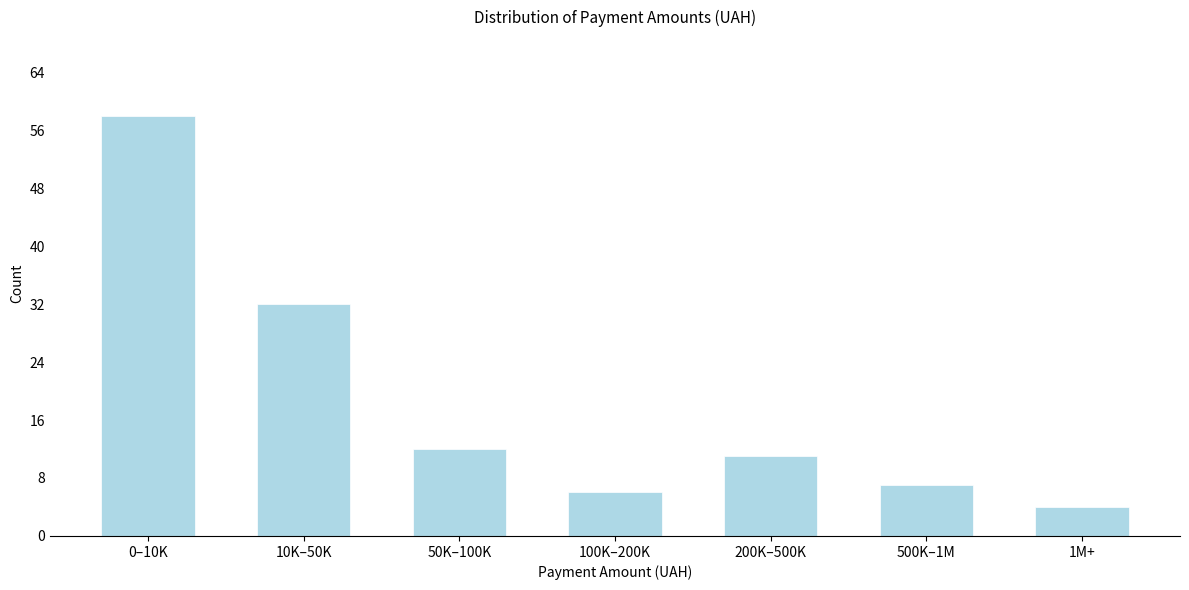

Reading left to right, extract all data points from this chart.

0–10K=58	10K–50K=32	50K–100K=12	100K–200K=6	200K–500K=11	500K–1M=7	1M+=4